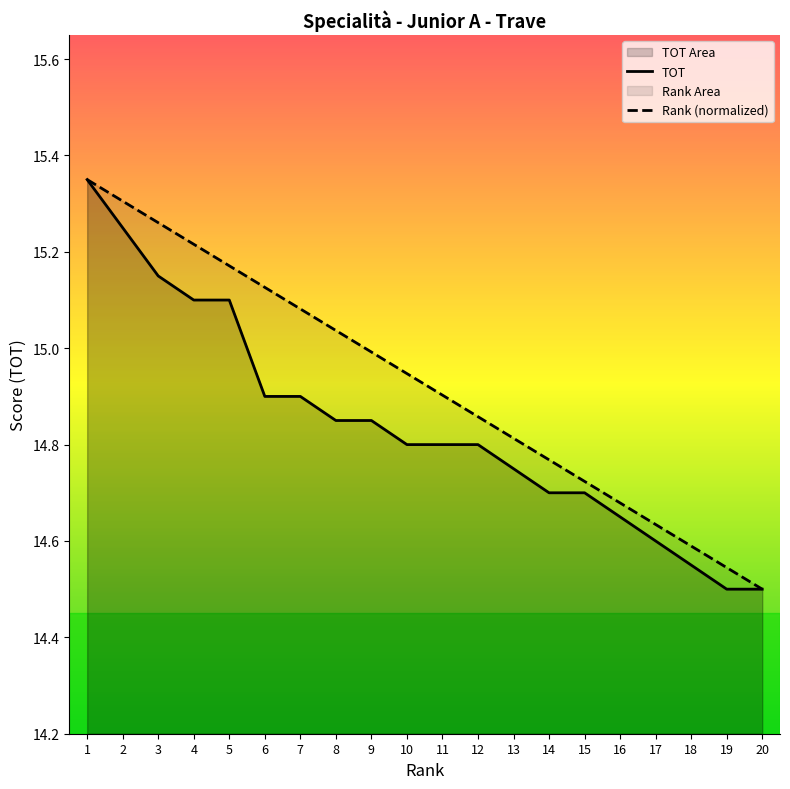

Reading left to right, transcribe all the data shown in this chart.

TOT: 15.3	15.2	15.2	15.1	15.1	14.9	14.9	14.8	14.8	14.8	14.8	14.8	14.8	14.7	14.7	14.7	14.6	14.6	14.5	14.5
Rank (normalized): 15.3	15.3	15.3	15.2	15.2	15.1	15.1	15.0	15.0	14.9	14.9	14.9	14.8	14.8	14.7	14.7	14.6	14.6	14.5	14.5